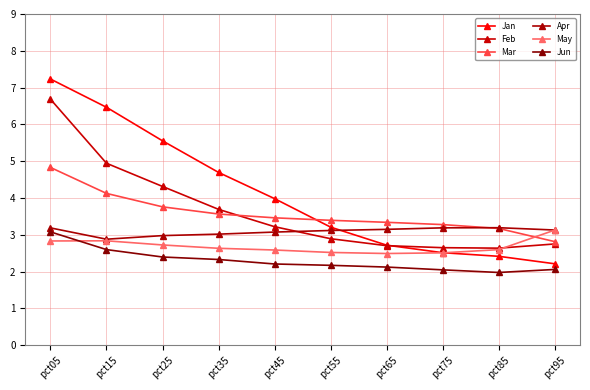

Reading left to right, extract all data points from this chart.

Jan: pct05=7.2	pct15=6.5	pct25=5.6	pct35=4.7	pct45=4.0	pct55=3.2	pct65=2.7	pct75=2.5	pct85=2.4	pct95=2.2
Feb: pct05=6.7	pct15=4.9	pct25=4.3	pct35=3.7	pct45=3.2	pct55=2.9	pct65=2.7	pct75=2.6	pct85=2.6	pct95=2.8
Mar: pct05=4.8	pct15=4.1	pct25=3.8	pct35=3.6	pct45=3.5	pct55=3.4	pct65=3.3	pct75=3.3	pct85=3.2	pct95=2.8
Apr: pct05=3.2	pct15=2.9	pct25=3.0	pct35=3.0	pct45=3.1	pct55=3.1	pct65=3.1	pct75=3.2	pct85=3.2	pct95=3.1
May: pct05=2.8	pct15=2.8	pct25=2.7	pct35=2.6	pct45=2.6	pct55=2.5	pct65=2.5	pct75=2.5	pct85=2.6	pct95=3.1
Jun: pct05=3.1	pct15=2.6	pct25=2.4	pct35=2.3	pct45=2.2	pct55=2.2	pct65=2.1	pct75=2.0	pct85=2.0	pct95=2.1